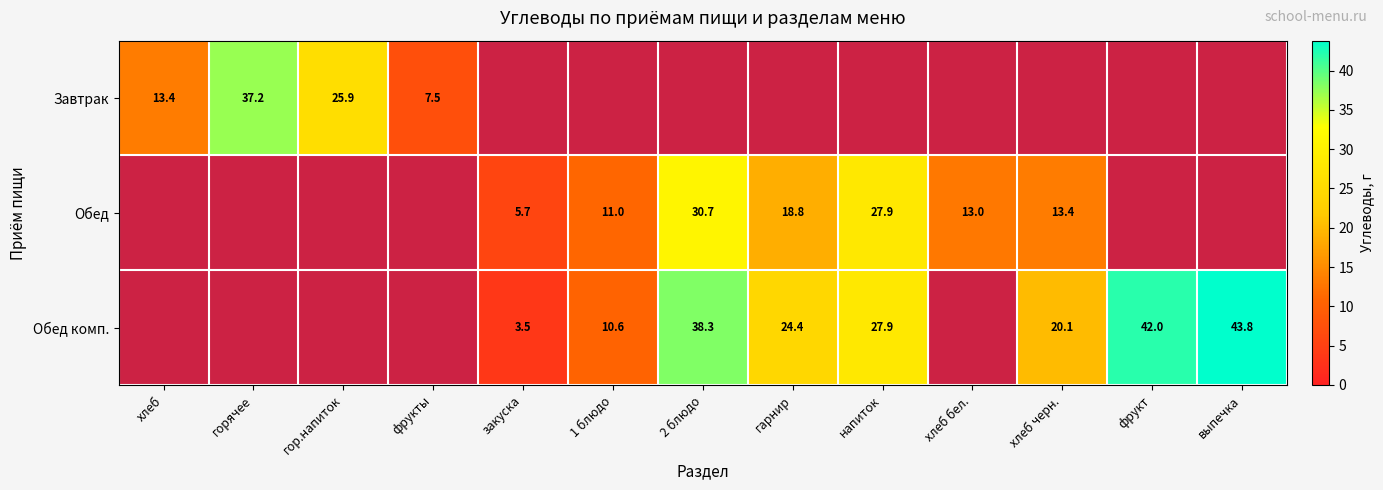

List the series in order of their overall mean, lowest first.

Завтрак, Обед, Обед комп.